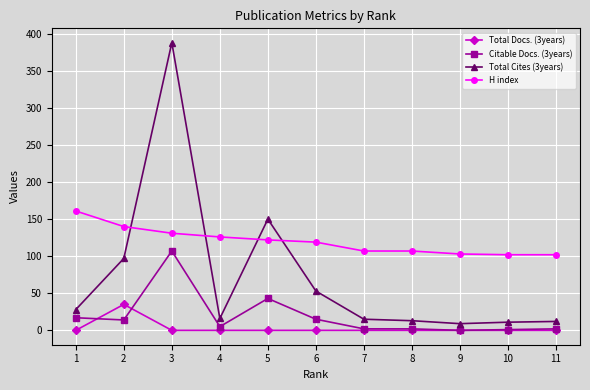

What is the difference between the second highest and second lowest values in the Citable Docs. (3years) series?

42